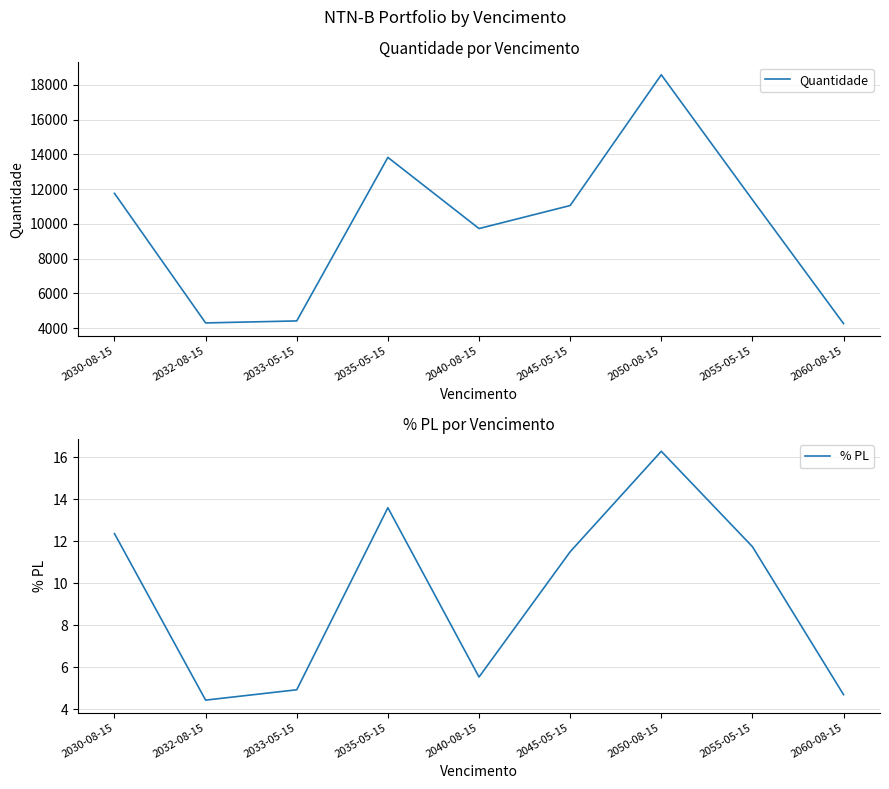

Rank the series by their average value, from lowest to highest.

% PL, Quantidade